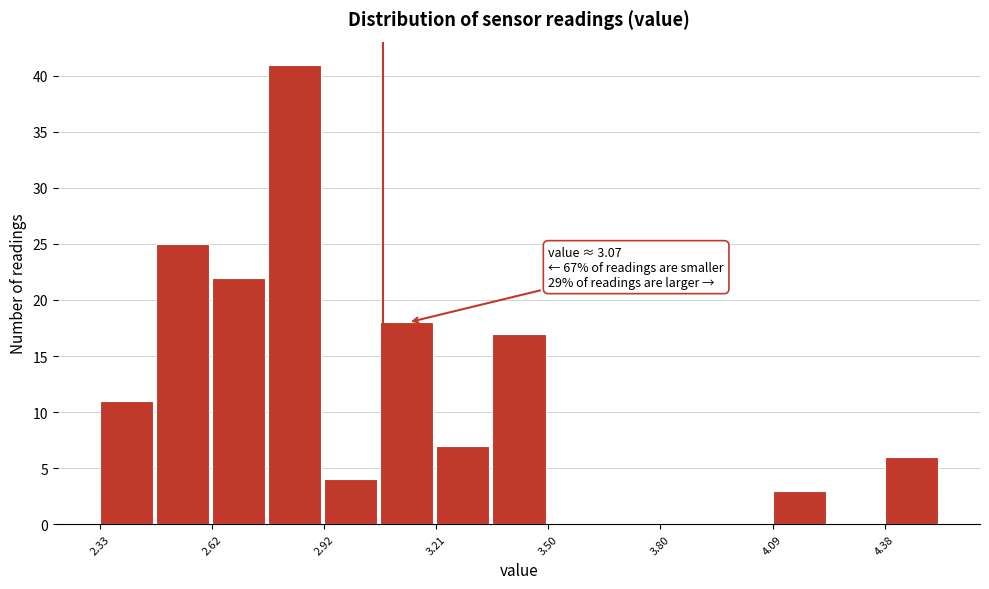

Around what value on the x-axis is the tallest bar? Give the approximate position of its centre, as read against the axis.

2.85